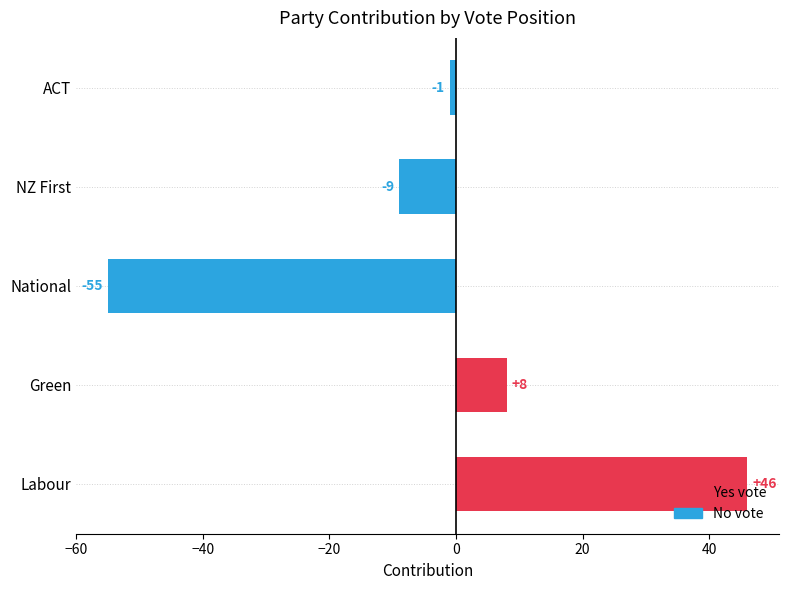

Which has a higher value, Green or Labour?

Labour